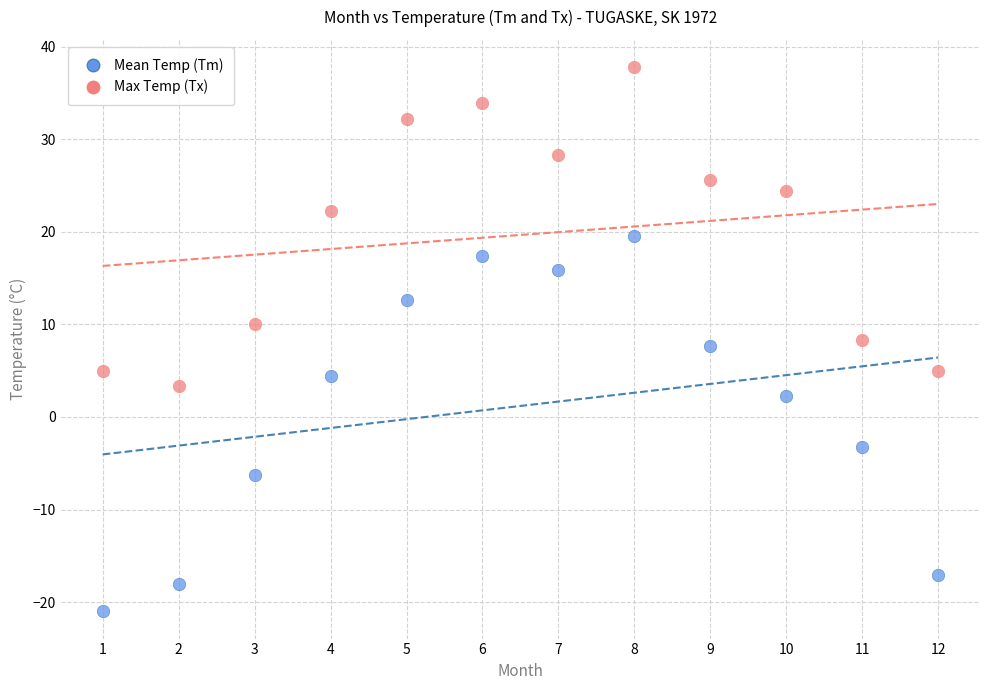

Which series has the largest Y range (max minus min)?

Mean Temp (Tm)